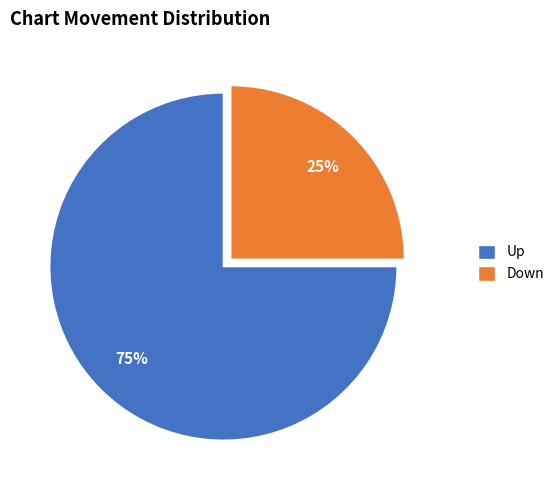

Rank the categories by value from lowest to highest.

Down, Up